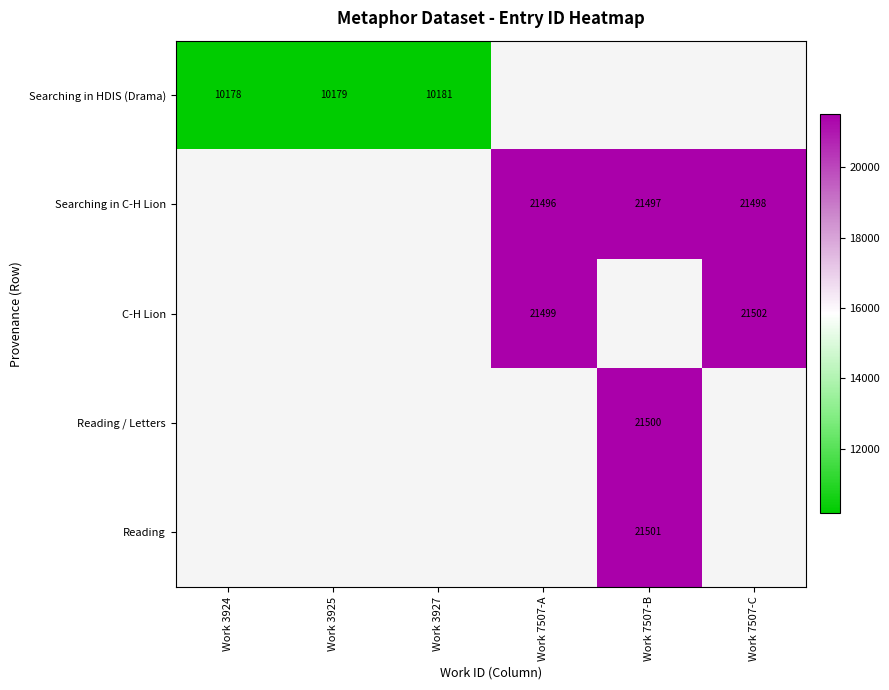

What is the minimum value shown in the chart?

10178.0